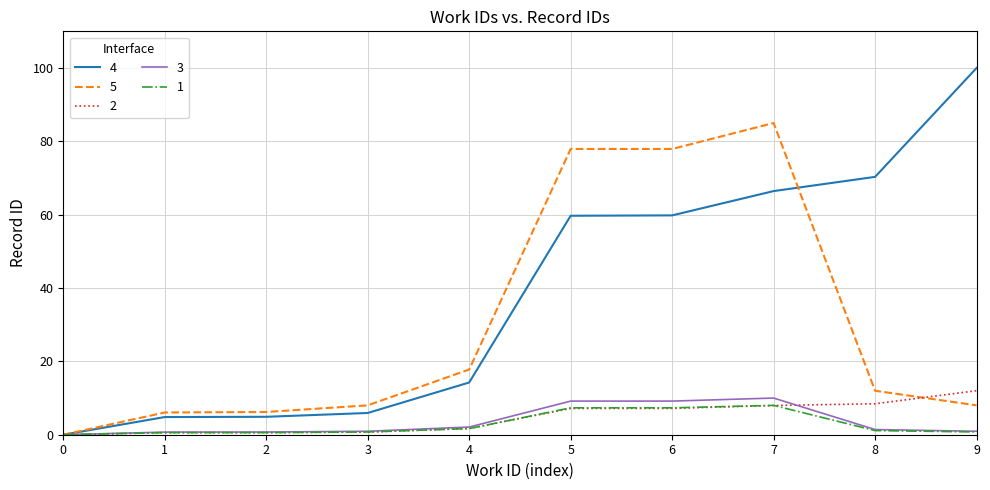

Which label corresponds to the largest value in the chart?

9